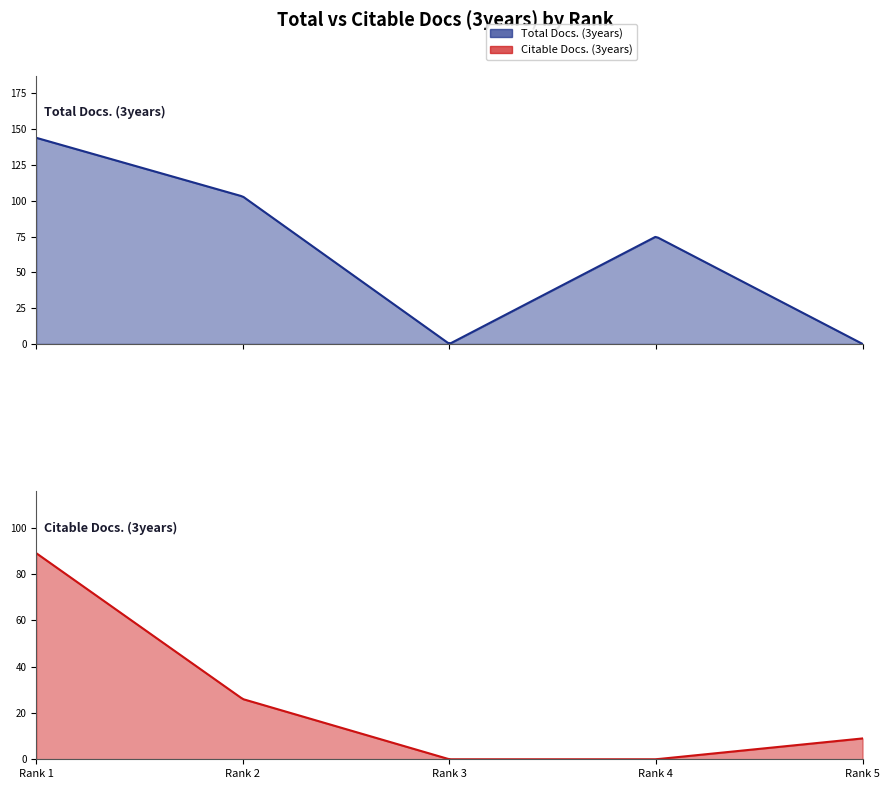

Does the chart display data point markers on the line(s)?

No